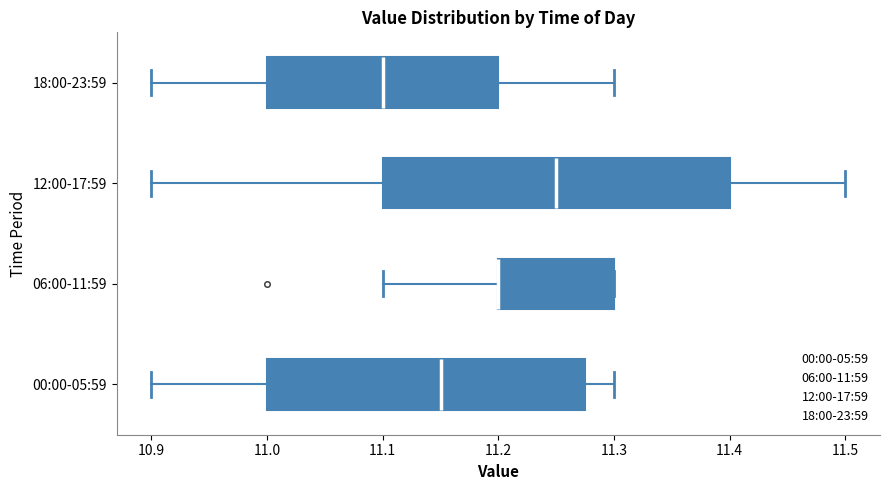

Comparing the boxes themselves (not the whiskers), which one is the widest?

12:00-17:59